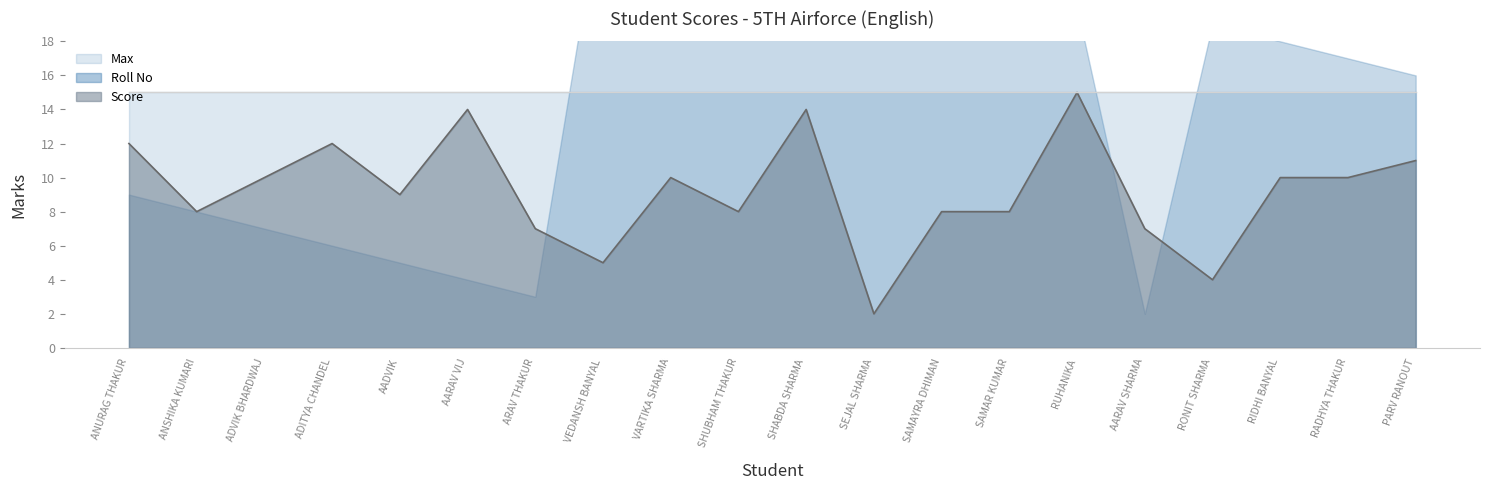

At which label does Max reach its minimum?

ANURAG THAKUR